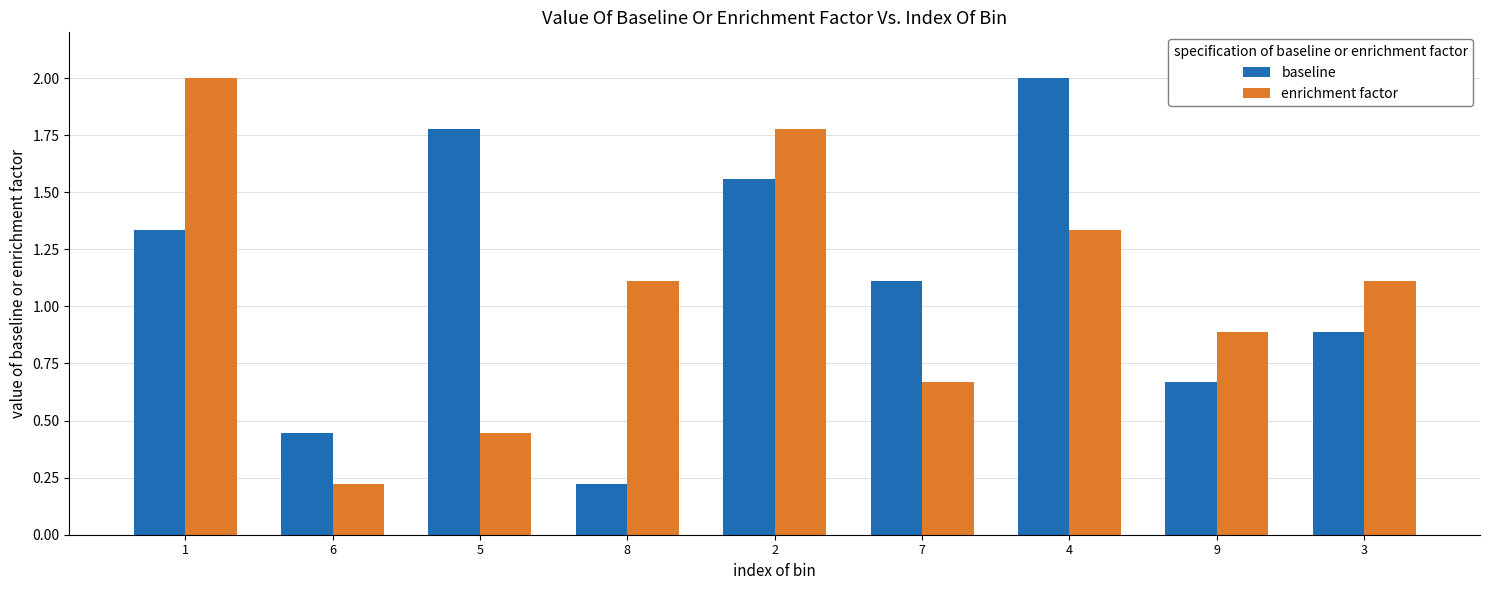

Which series has the largest total across all categories?

baseline